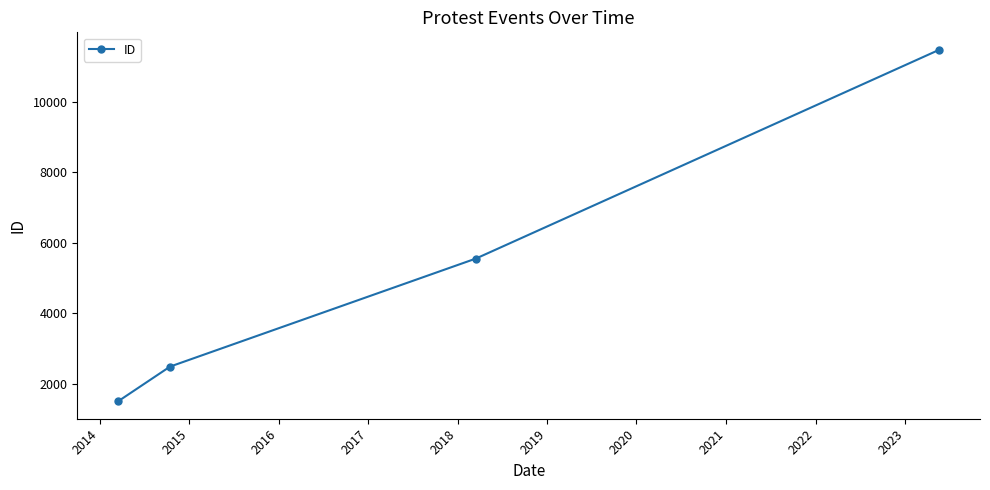

How many values are below 5548?

2